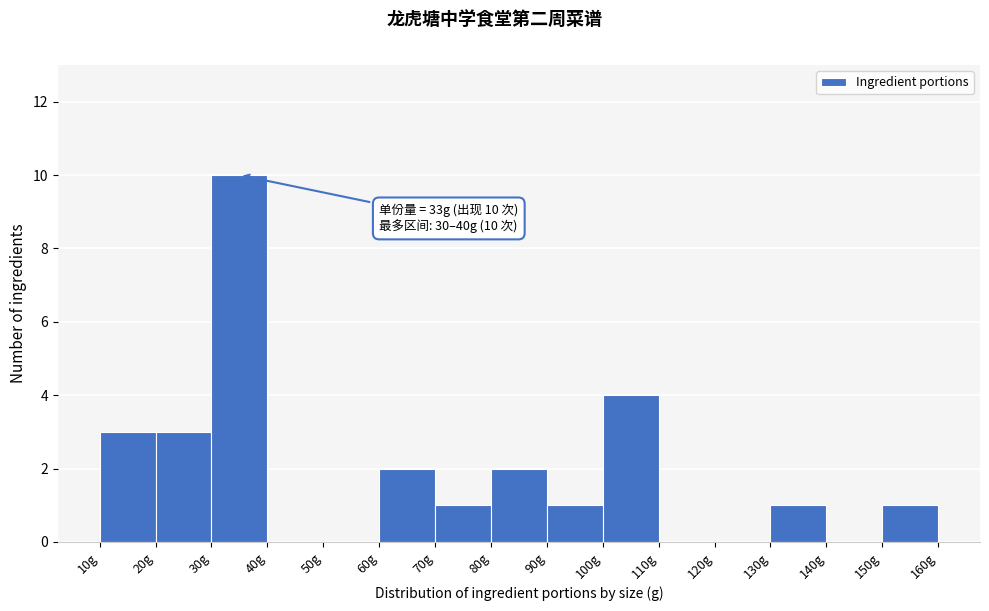

Over which range of the x-axis is the bar tallest?

30 to 40